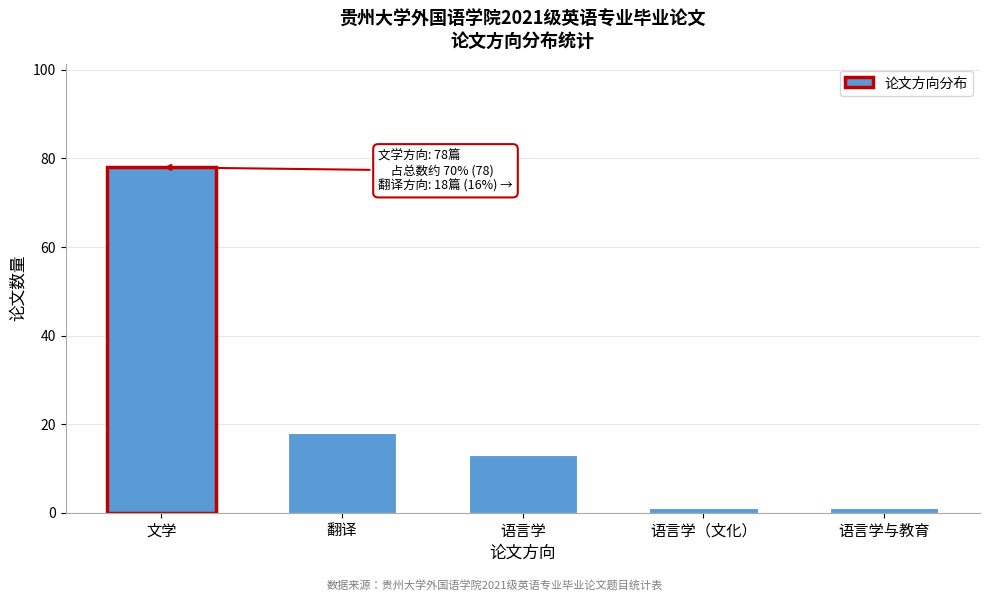

Reading left to right, transcribe all the data shown in this chart.

78	18	13	1	1